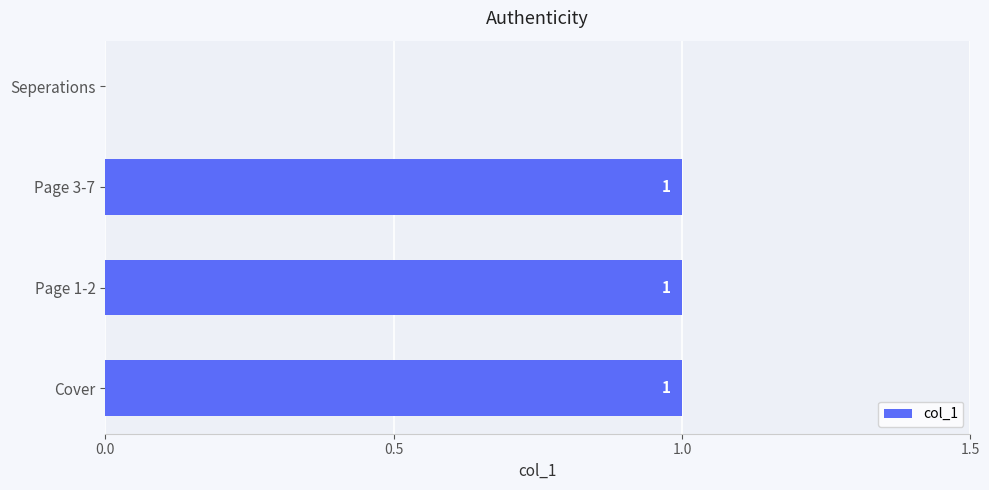

Reading top to bottom, transcribe all the data shown in this chart.

Seperations=0	Page 3-7=1	Page 1-2=1	Cover=1